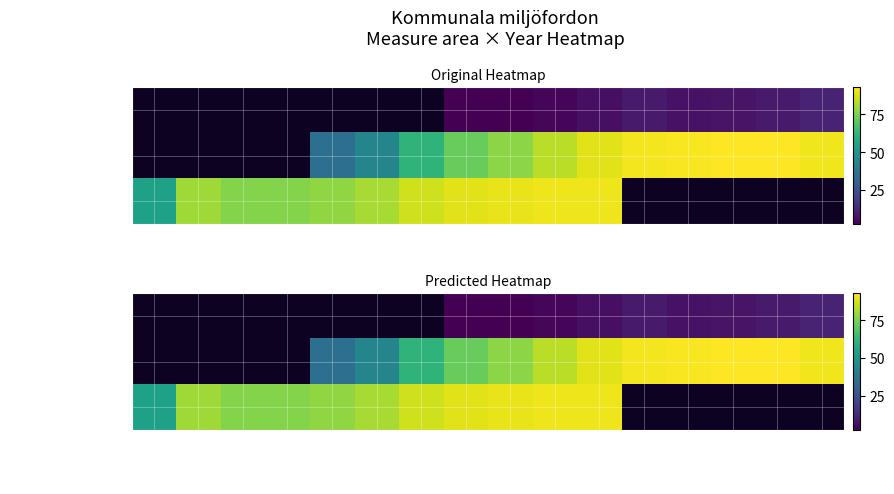

Is the value of Enligt definition at 2022 greater than the value of Elbilar at 2020?

No